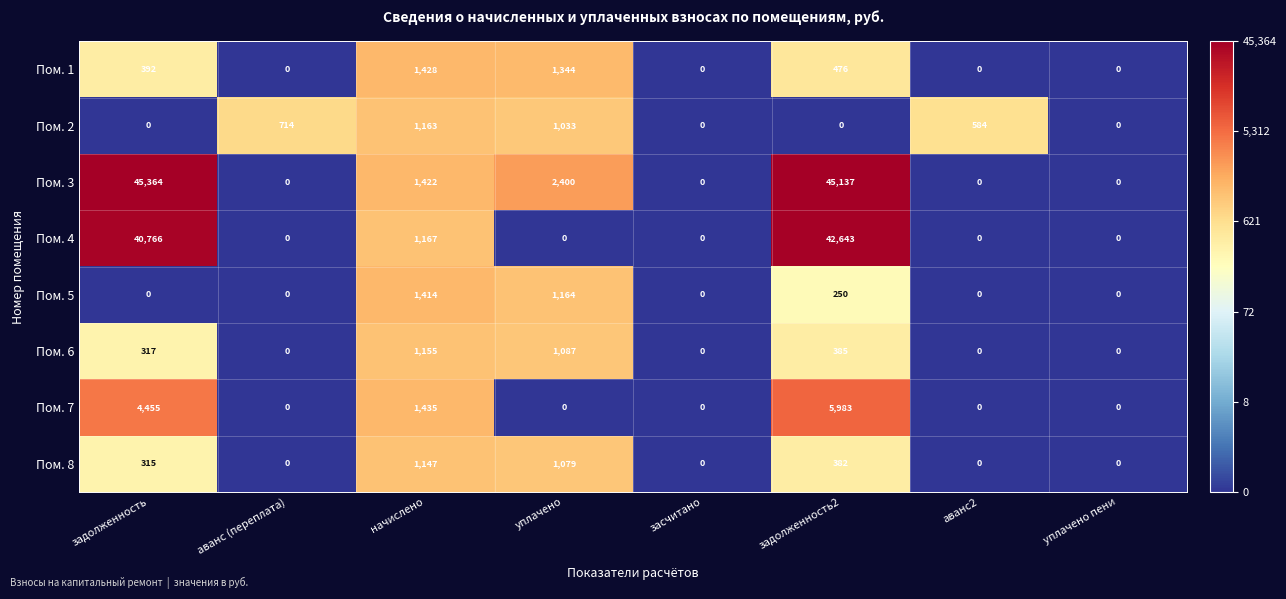

Which series has the largest total across all categories?

Пом. 3